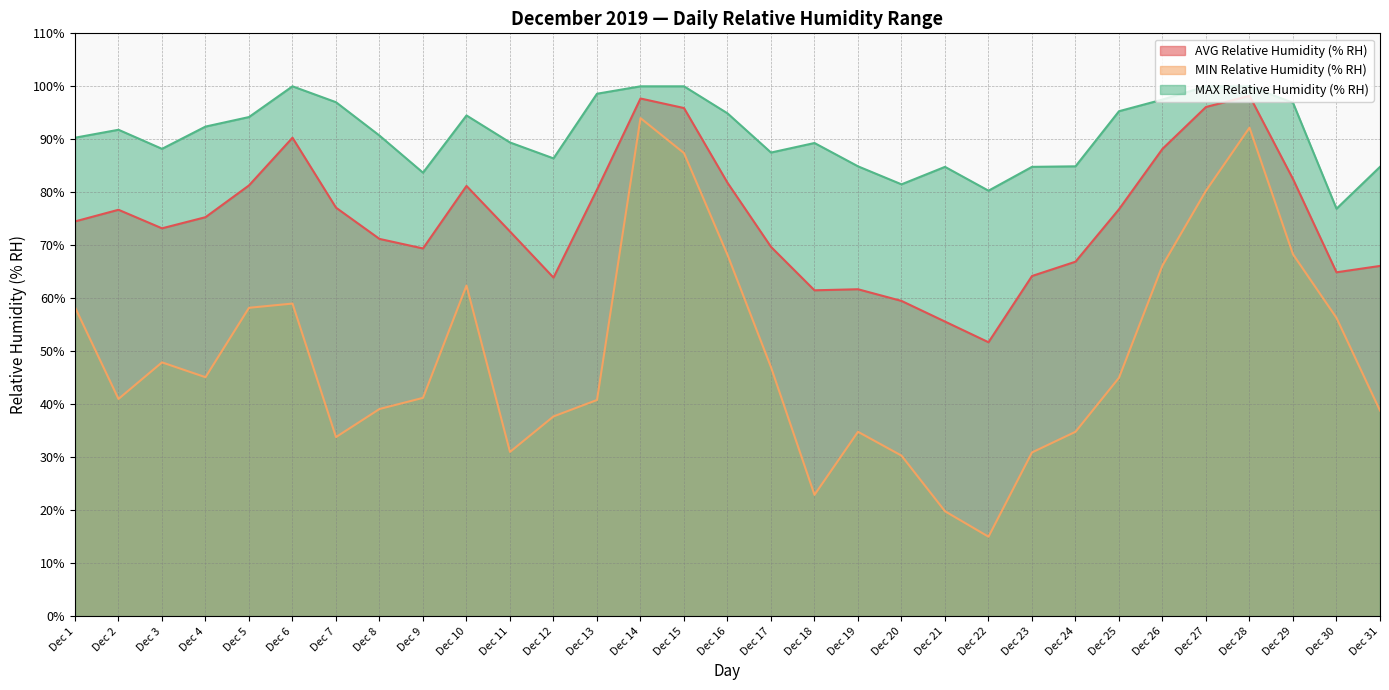

Which series changed the most between Dec 27 and Dec 31?

MIN Relative Humidity (% RH)